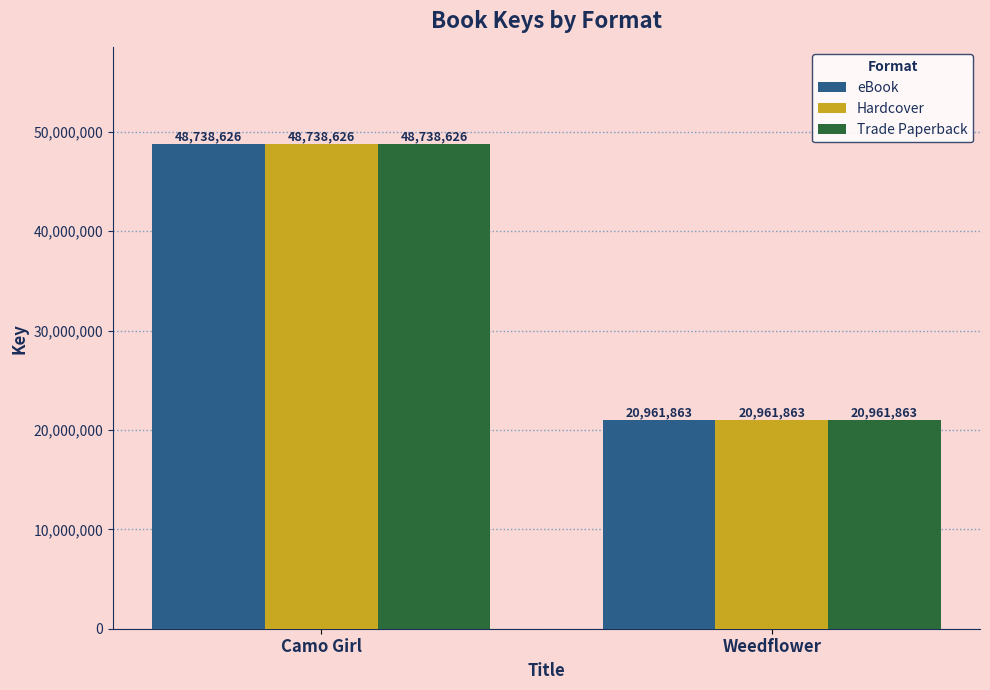

At how many categories does at least one series exceed 41483254?

1